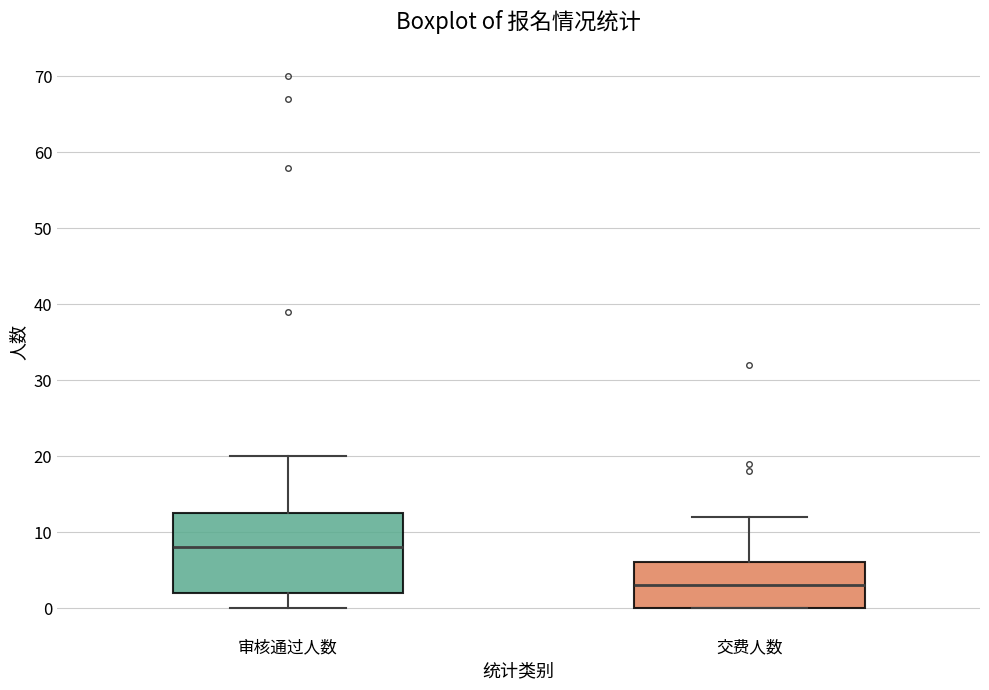

Which box is the tallest, from its lower edge to its upper edge?

审核通过人数